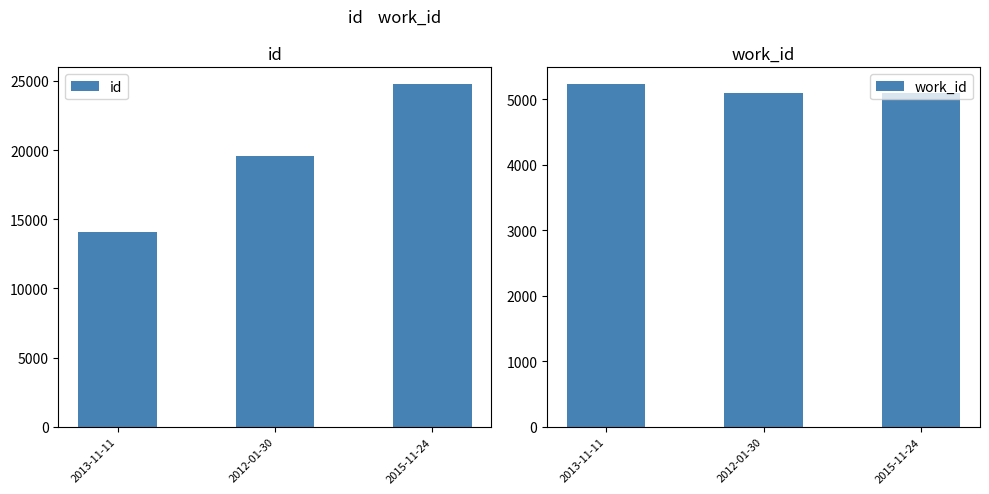

What is the sum of the id values at 2013-11-11 and 2015-11-24?

38795